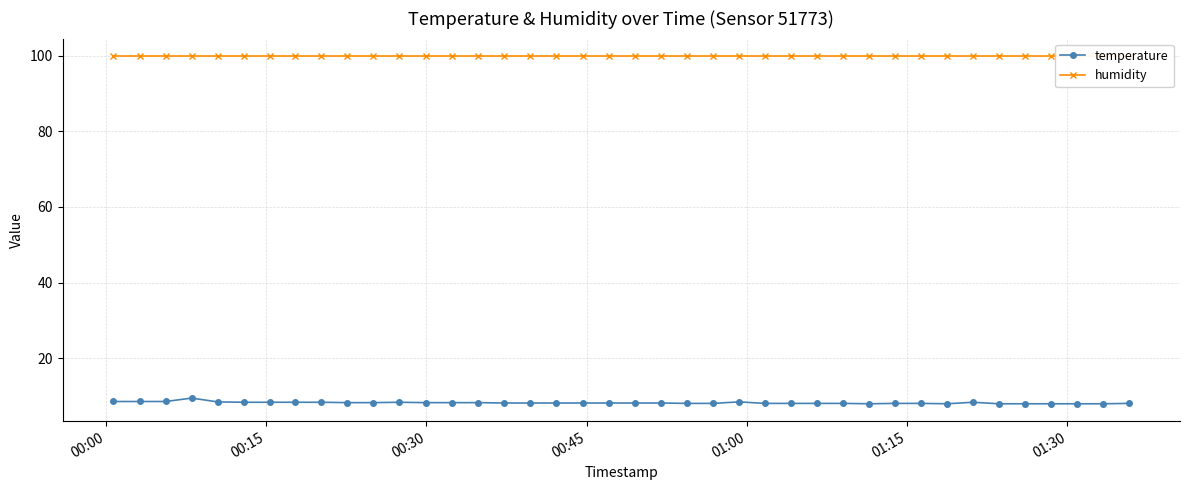

True or false: humidity and temperature intersect in this chart.

False